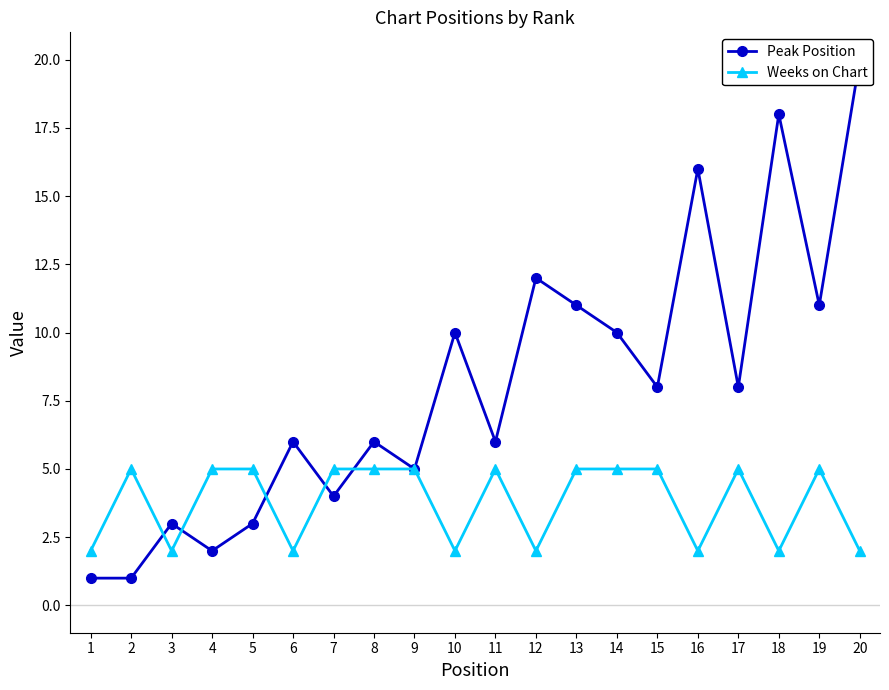

Which label corresponds to the smallest value in the chart?

1